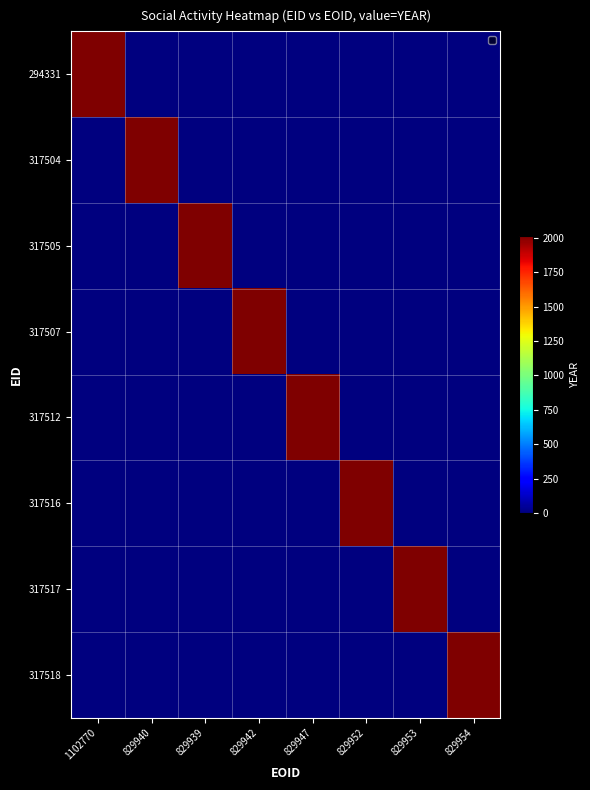

Which series has the largest range (max minus min)?

317505